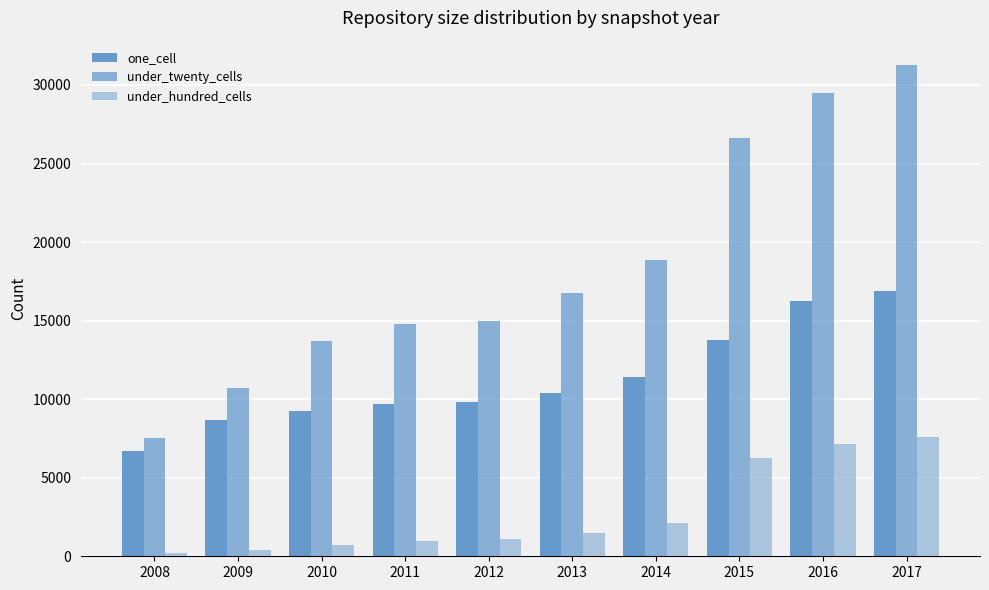

What is the highest value of the under_twenty_cells series?

31258